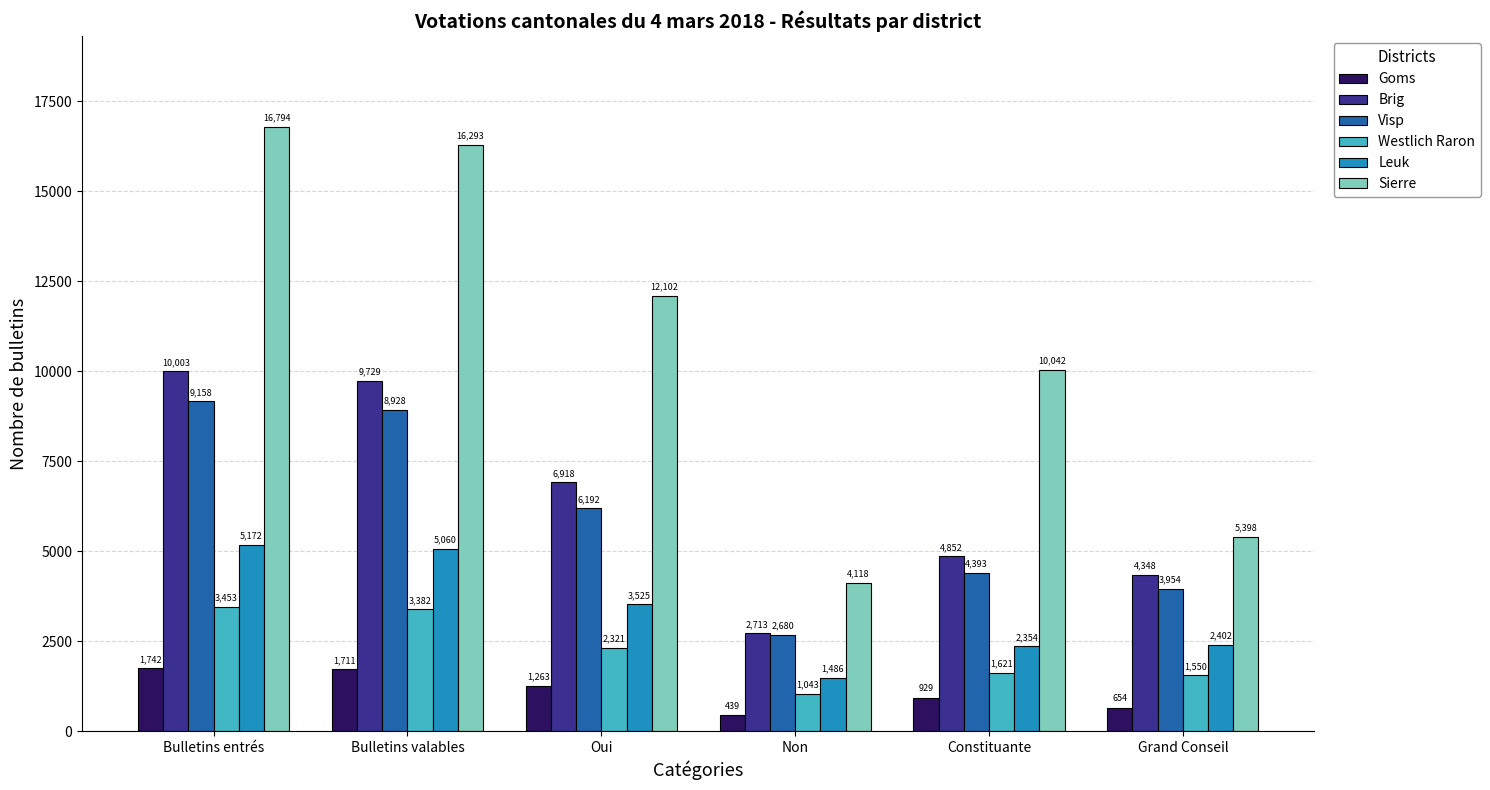

Which series has the largest total across all categories?

Sierre